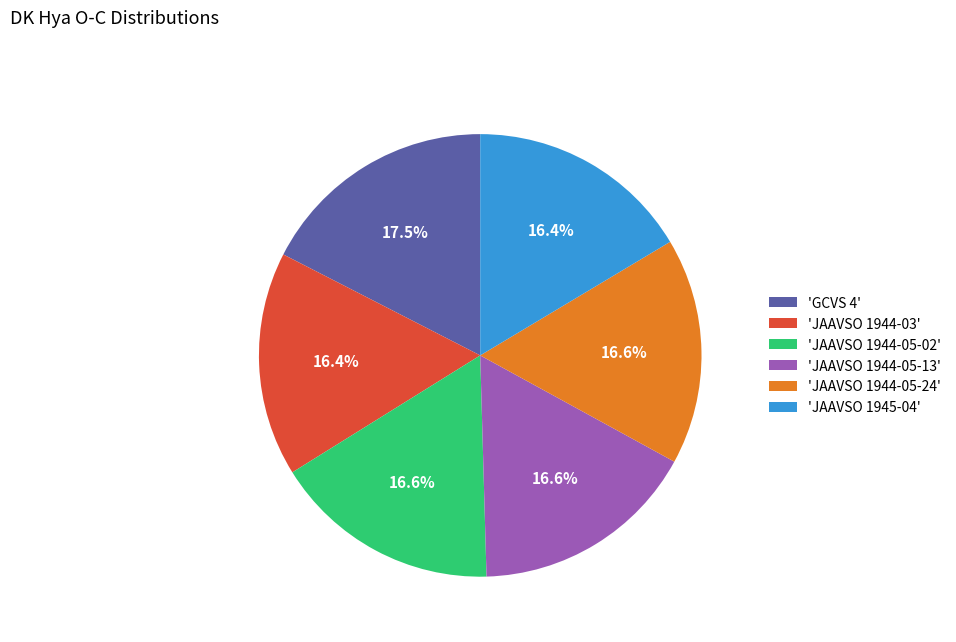

To the nearest percent, what is the average slice percentage?

17%